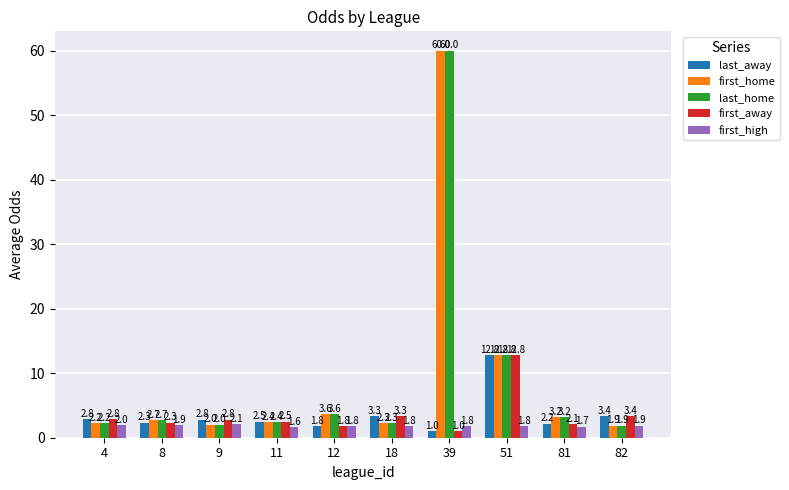

How many data points in first_home are above 2?

9